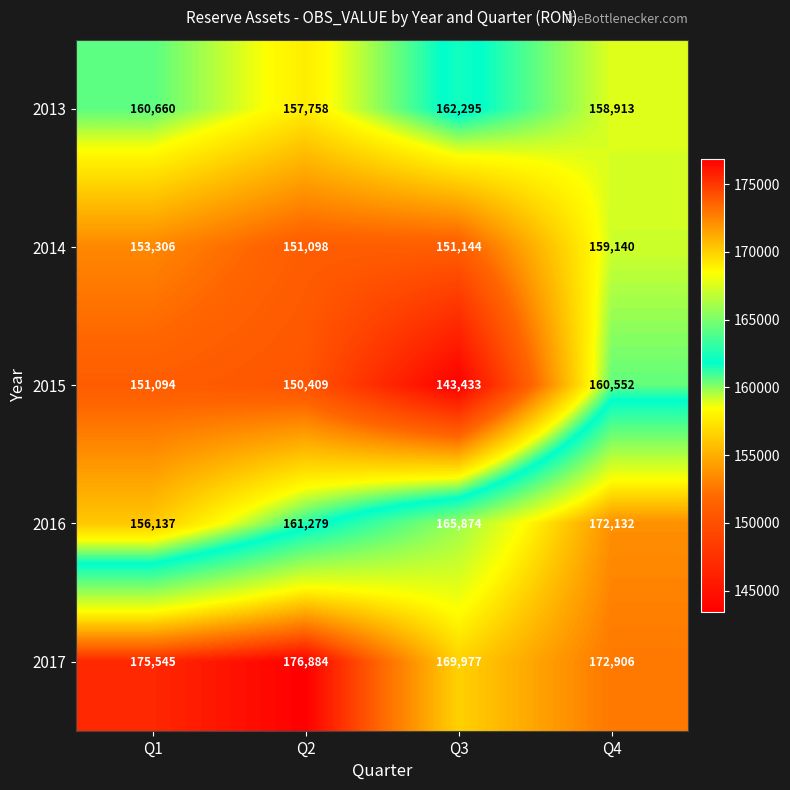

Reading right to left, what are all the values shown in this chart?

2013: Q4=158913	Q3=162295	Q2=157758	Q1=160660
2014: Q4=159140	Q3=151144	Q2=151098	Q1=153306
2015: Q4=160552	Q3=143433	Q2=150409	Q1=151094
2016: Q4=172132	Q3=165874	Q2=161279	Q1=156137
2017: Q4=172906	Q3=169977	Q2=176884	Q1=175545